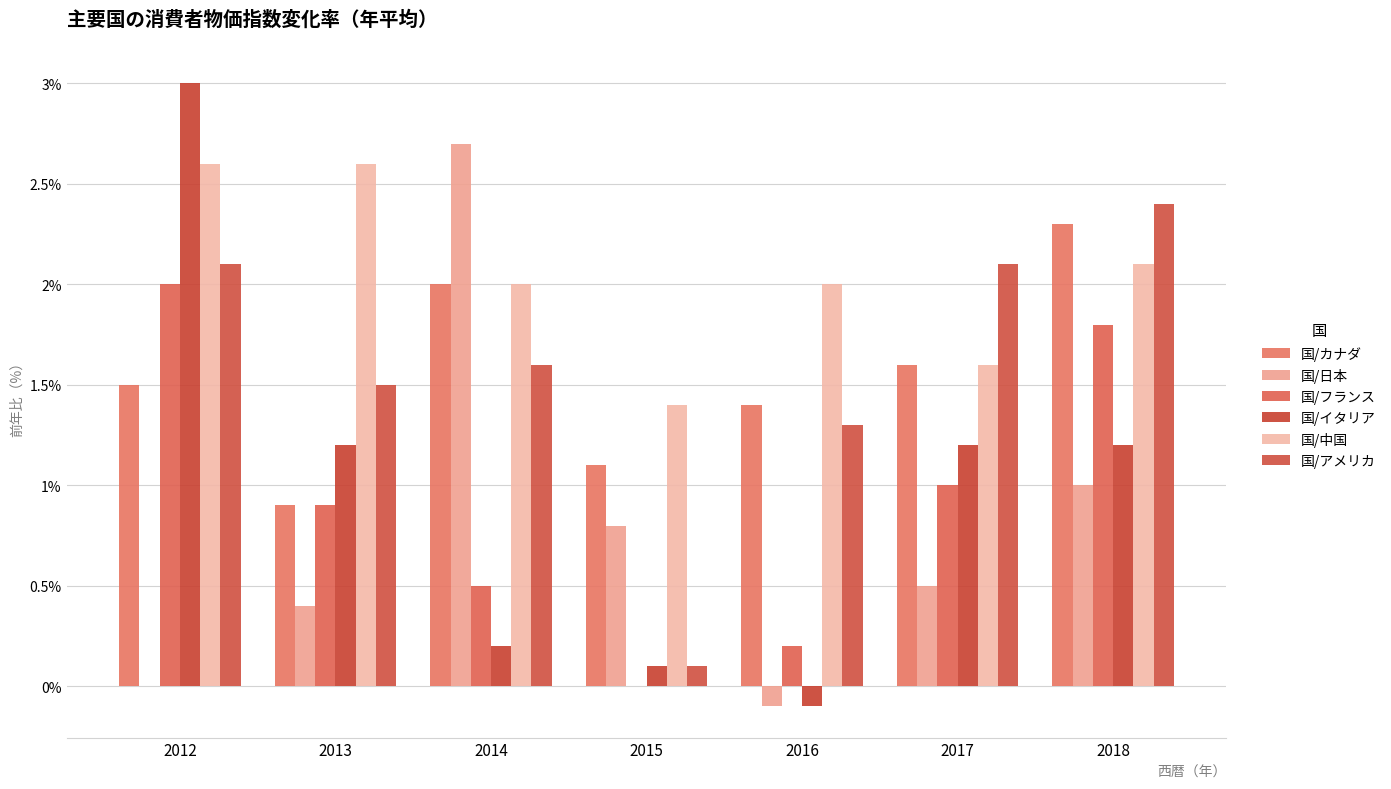

At how many categories does at least one series exceed 2?

5